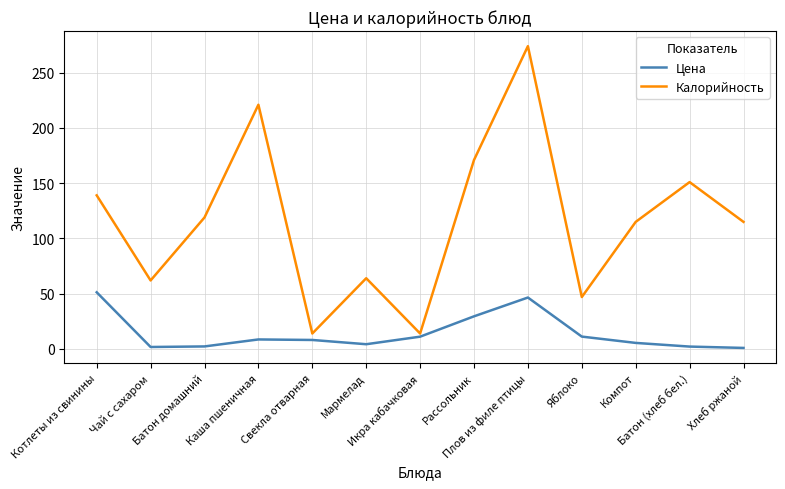

At which category is the sum across all series the highest?

Плов из филе птицы